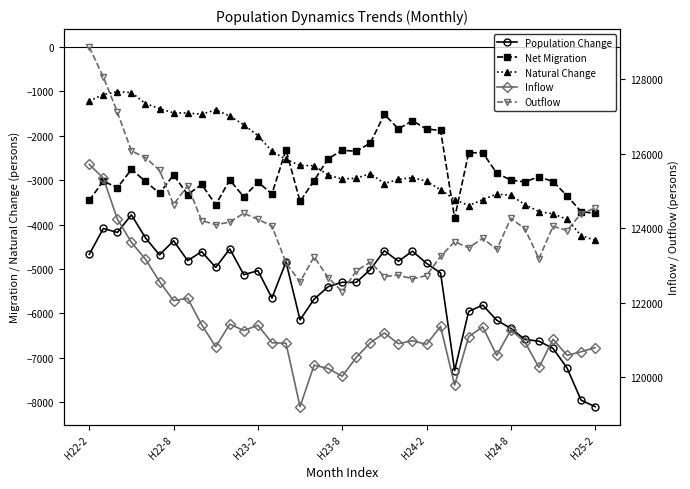

Read the Population Change value at 35, to the nearest 10.

-7960